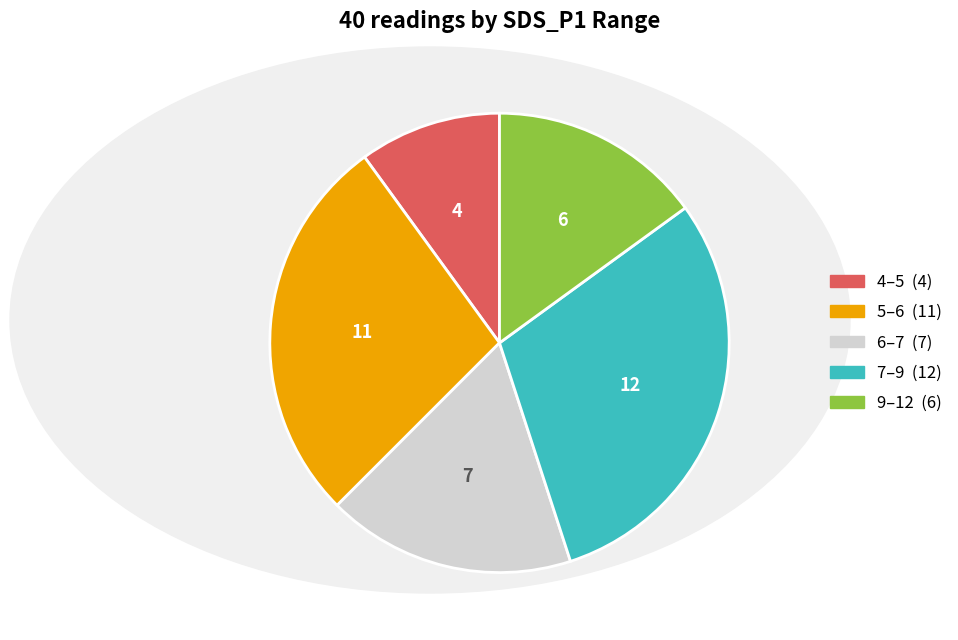

Is there any slice that represents more than half of the pie?

No